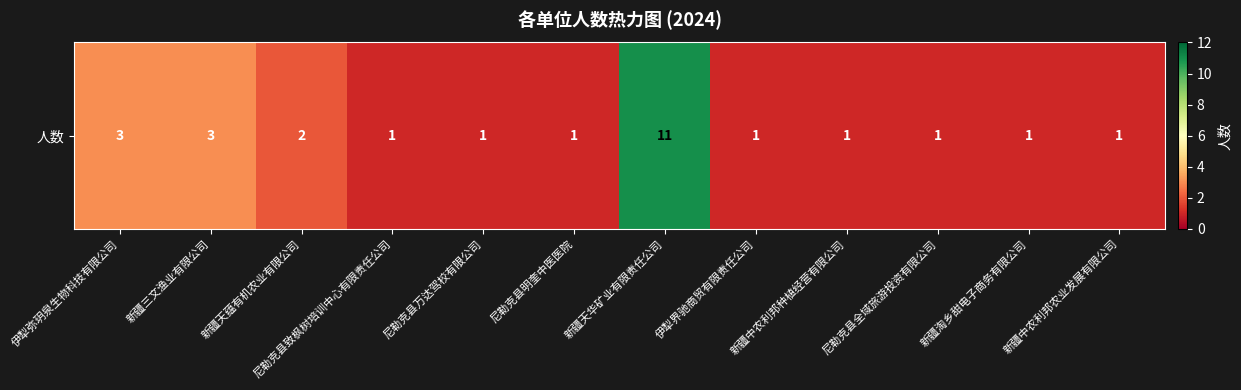

What is the ratio of the value at 尼勒克县明奎中医医院 to the value at 尼勒克县万达驾校有限公司?

1.0